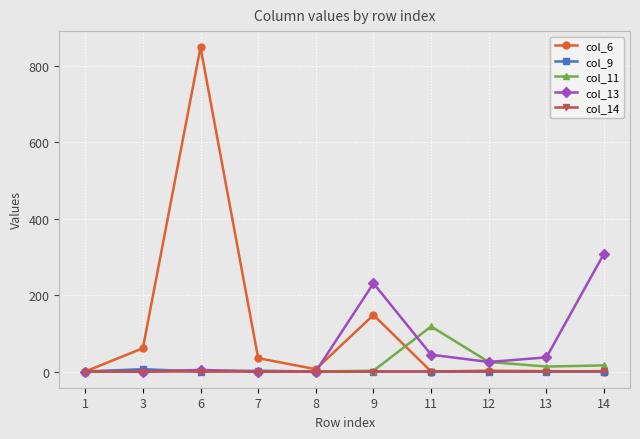

Is the value of col_13 at 13 greater than the value of col_9 at 14?

Yes